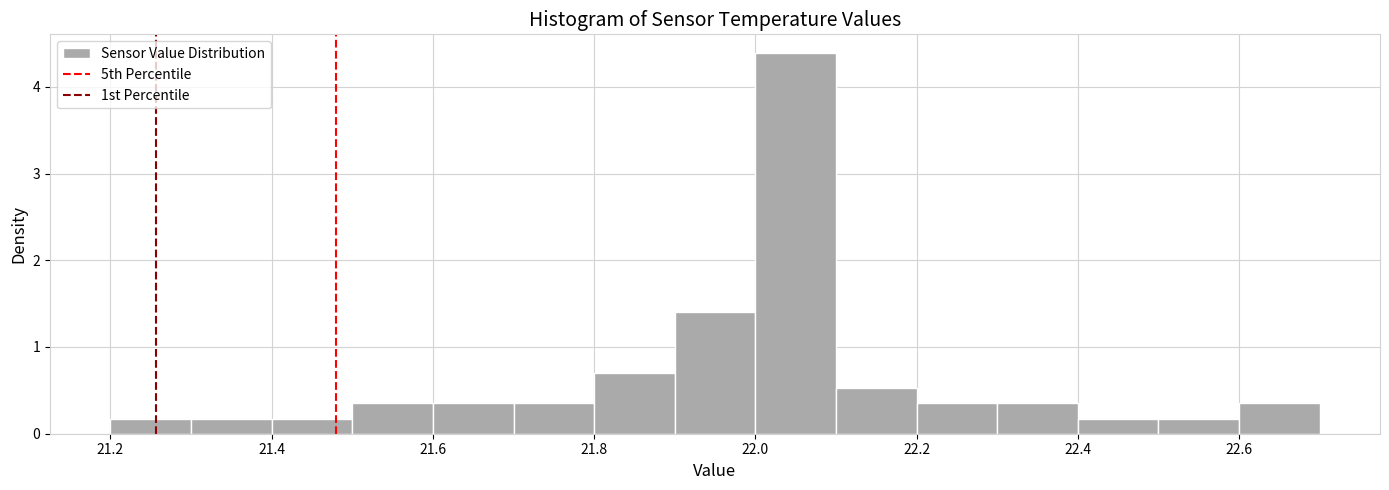

Over which range of the x-axis is the bar tallest?

22.0 to 22.1